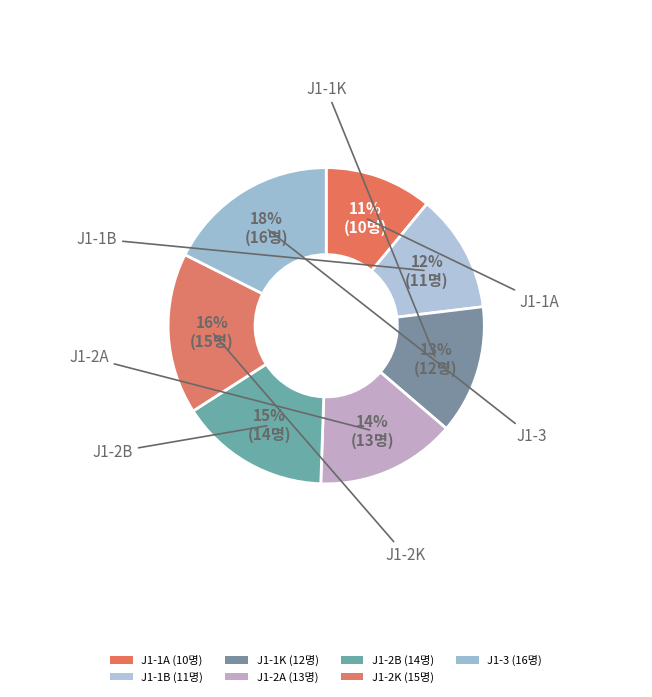

Is it true that J1-2K is 16% of the pie?

True